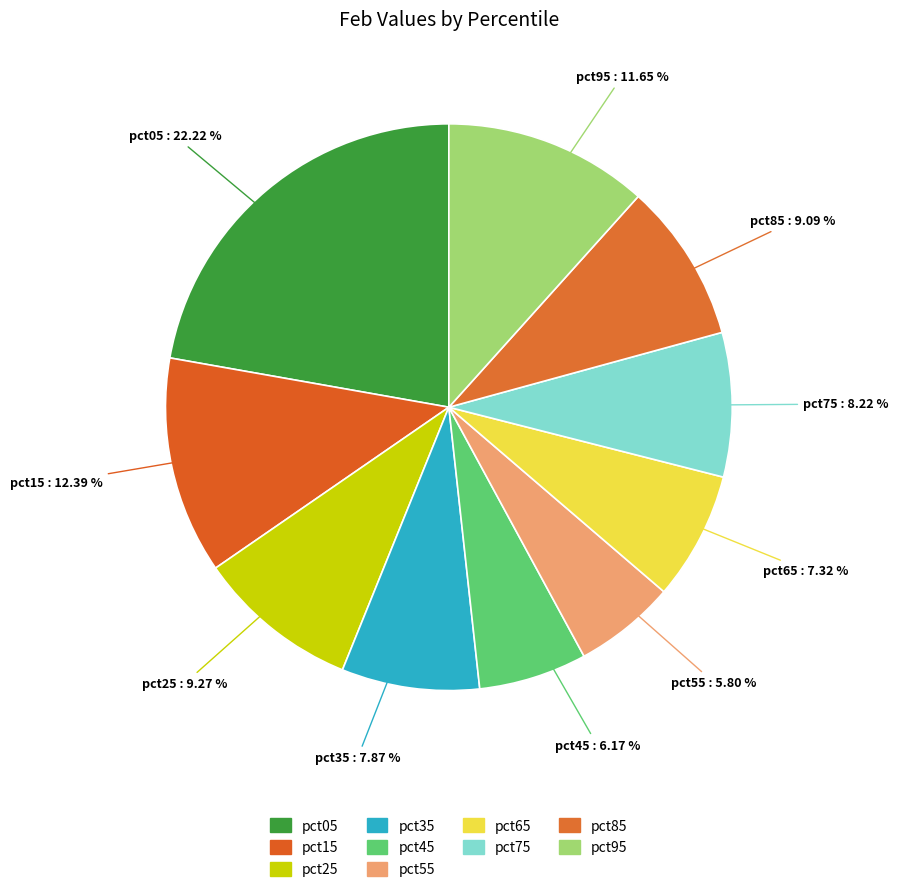

Does pct65 account for over 50% of the chart?

No